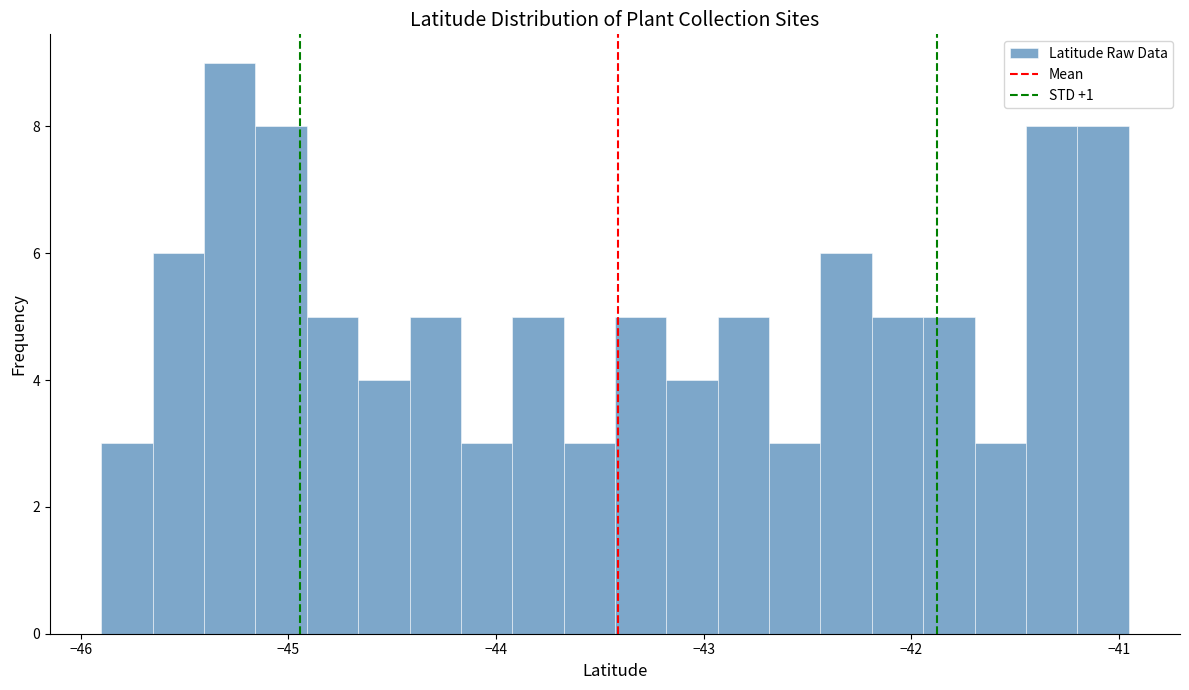

Around what value on the x-axis is the tallest bar? Give the approximate position of its centre, as read against the axis.

-45.3